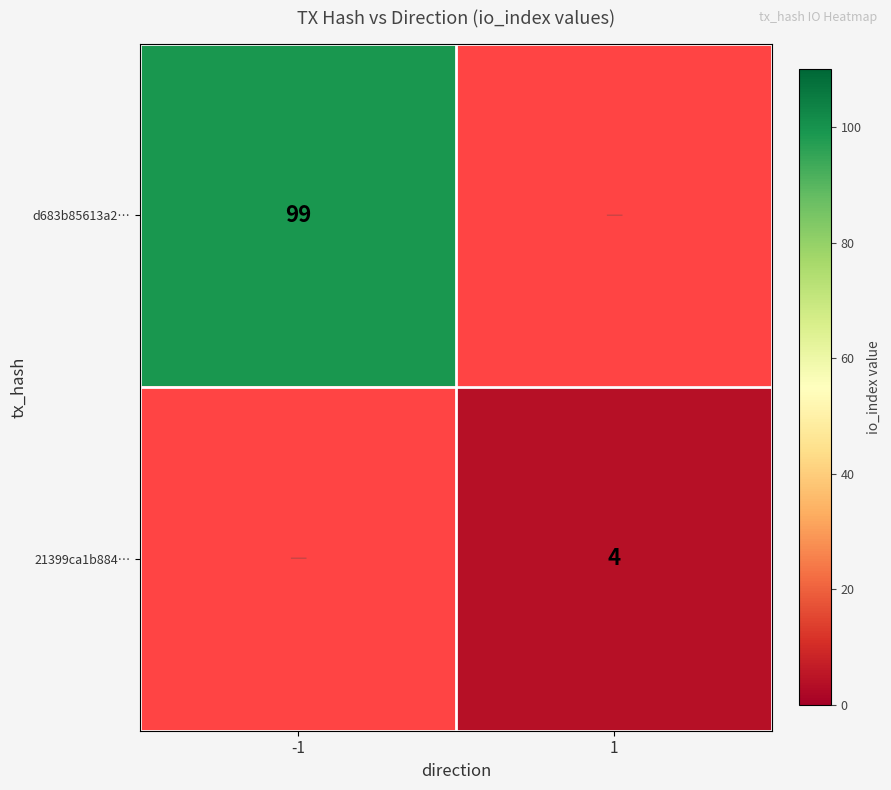

Between 1 and -1, which is larger?

-1